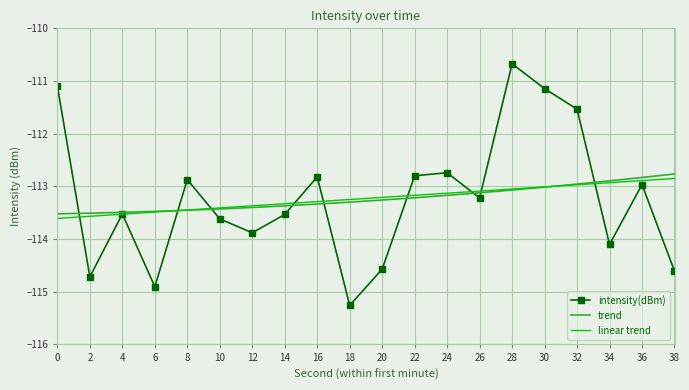

Between 38 and 22, which is larger?

22